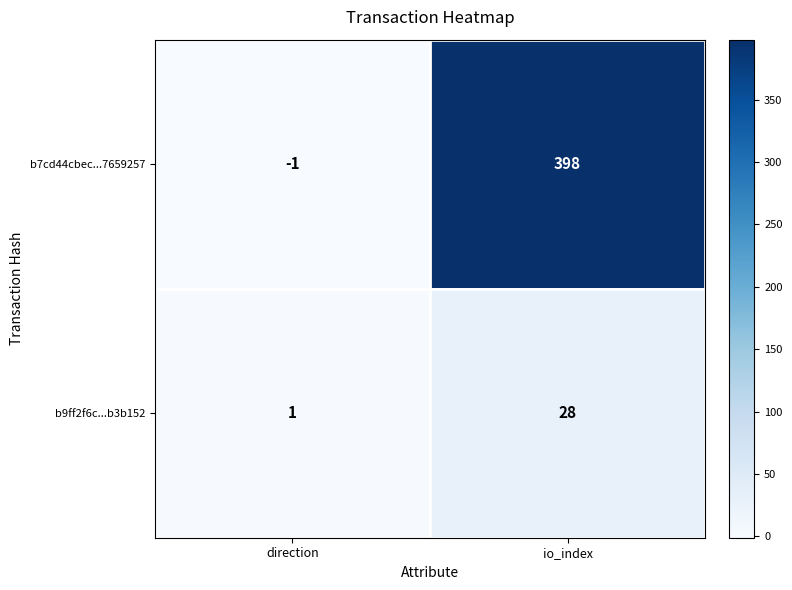

Is it true that b7cd44cbec...7659257 equals 109 at io_index?

False